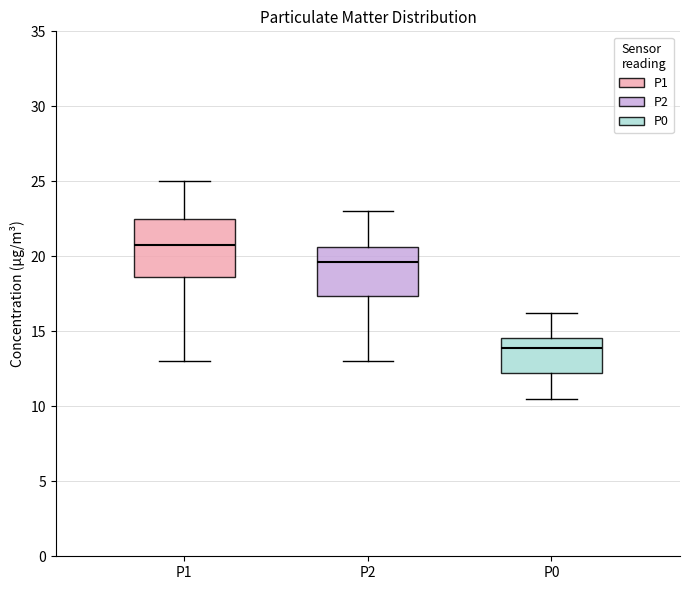

Which box is the tallest, from its lower edge to its upper edge?

P1